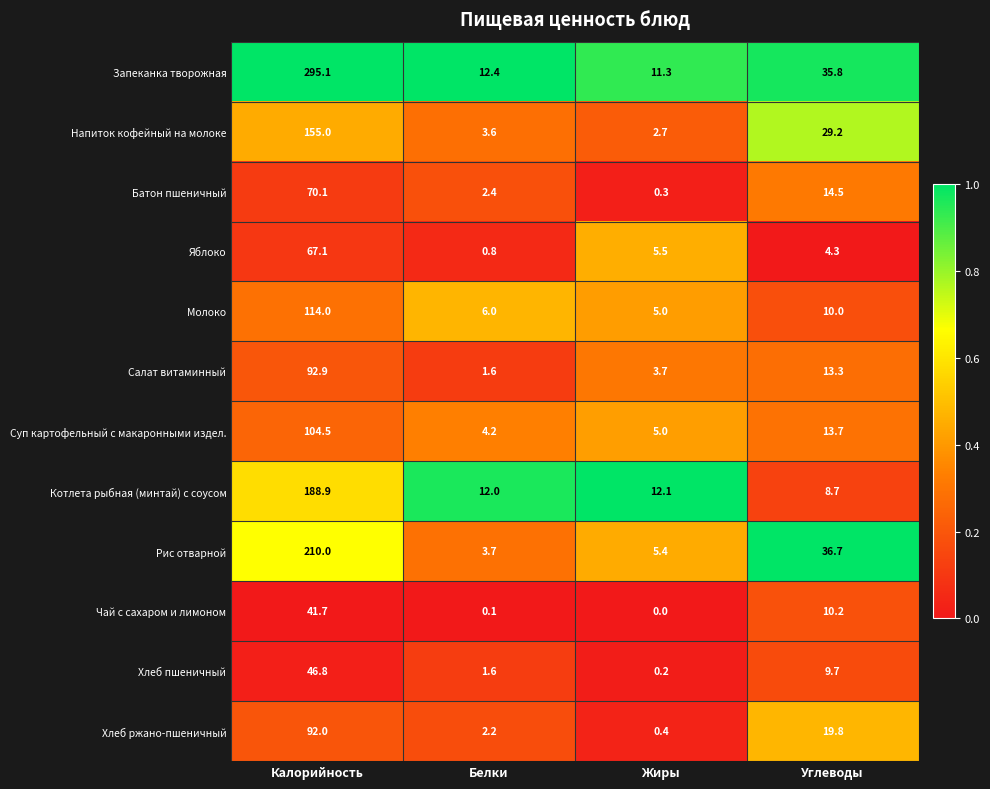

What is the difference between the highest and lowest values at Углеводы?

32.4